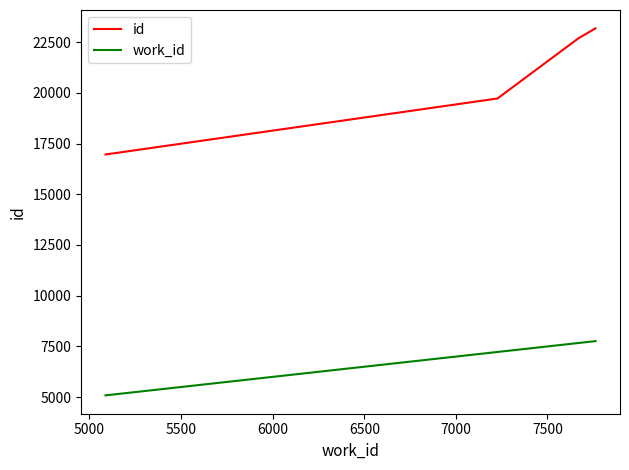

Which series has the largest range (max minus min)?

id